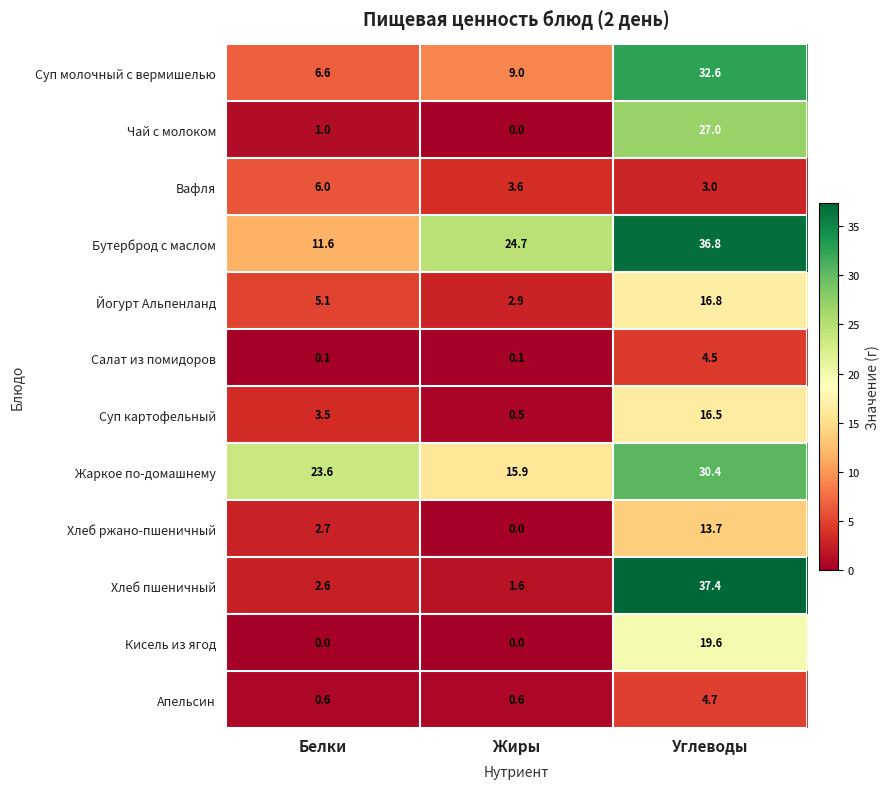

Rank the series at Белки from highest to lowest value.

Жаркое по-домашнему, Бутерброд с маслом, Суп молочный с вермишелью, Вафля, Йогурт Альпенланд, Суп картофельный, Хлеб ржано-пшеничный, Хлеб пшеничный, Чай с молоком, Апельсин, Салат из помидоров, Кисель из ягод